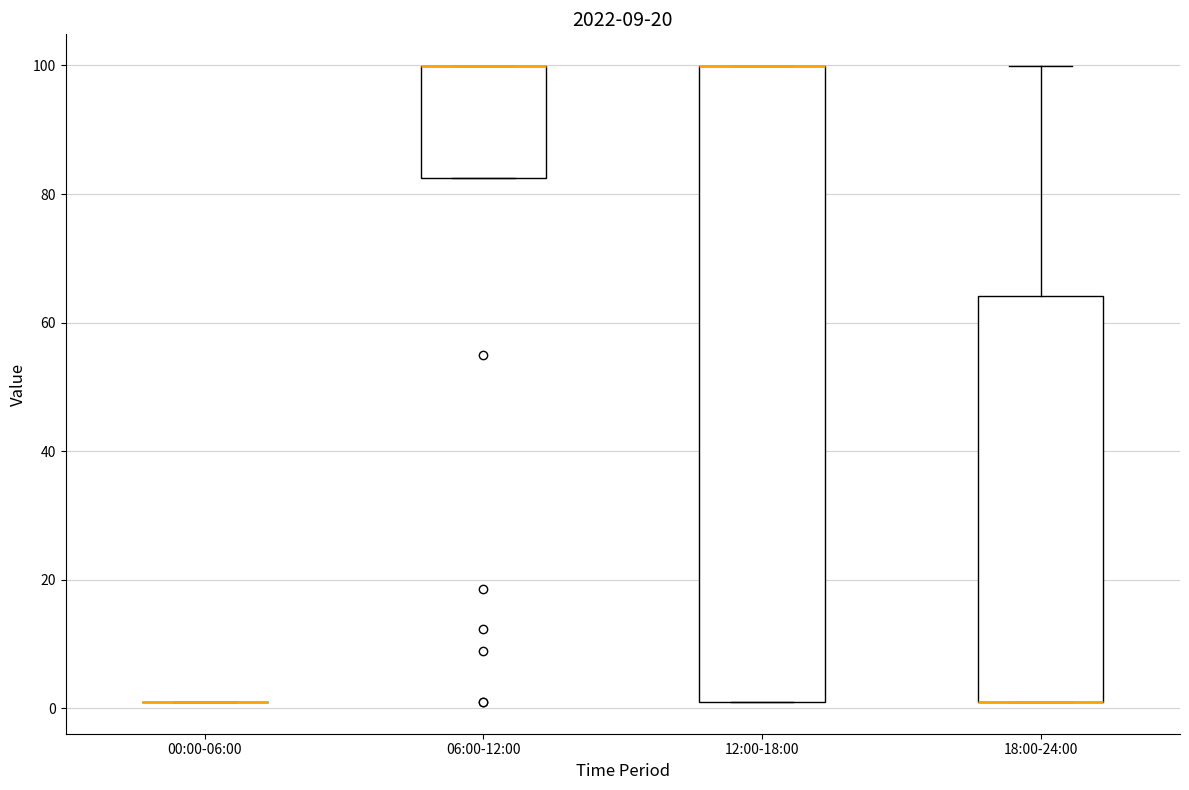

Where is the upper edge of the box for 18:00-24:00 on the y-axis? The values are not printed on the chart, so give them approximately, as read against the axis.

64